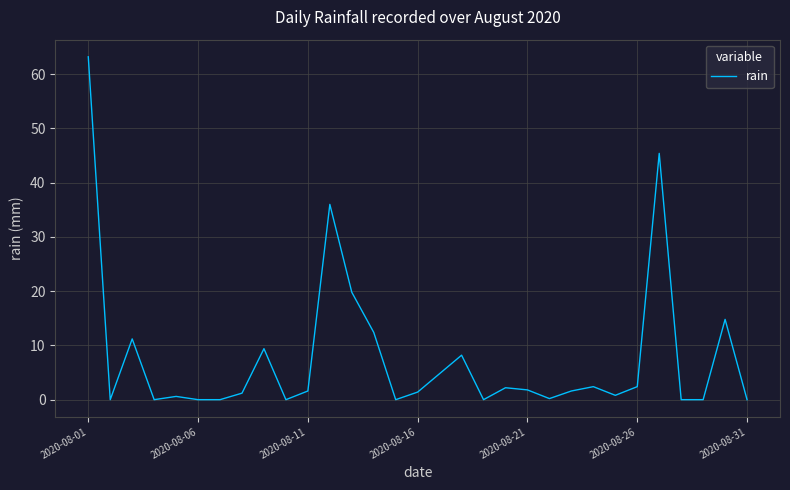

What is the greatest value displayed?

63.2